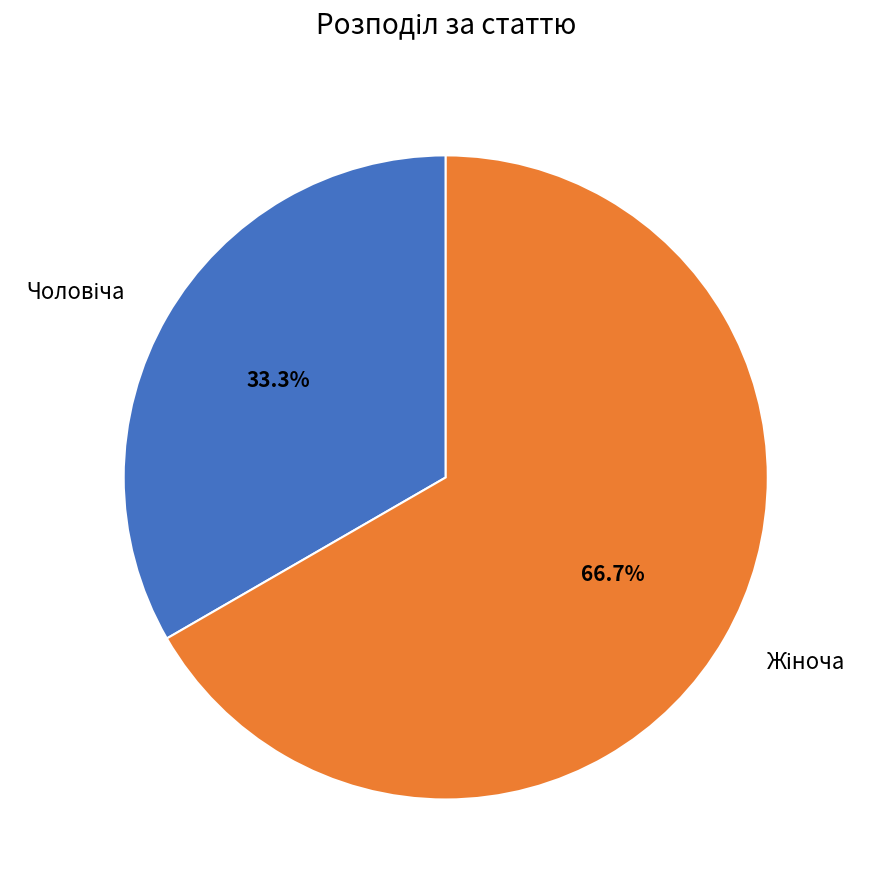

Does any single category account for the majority?

Yes